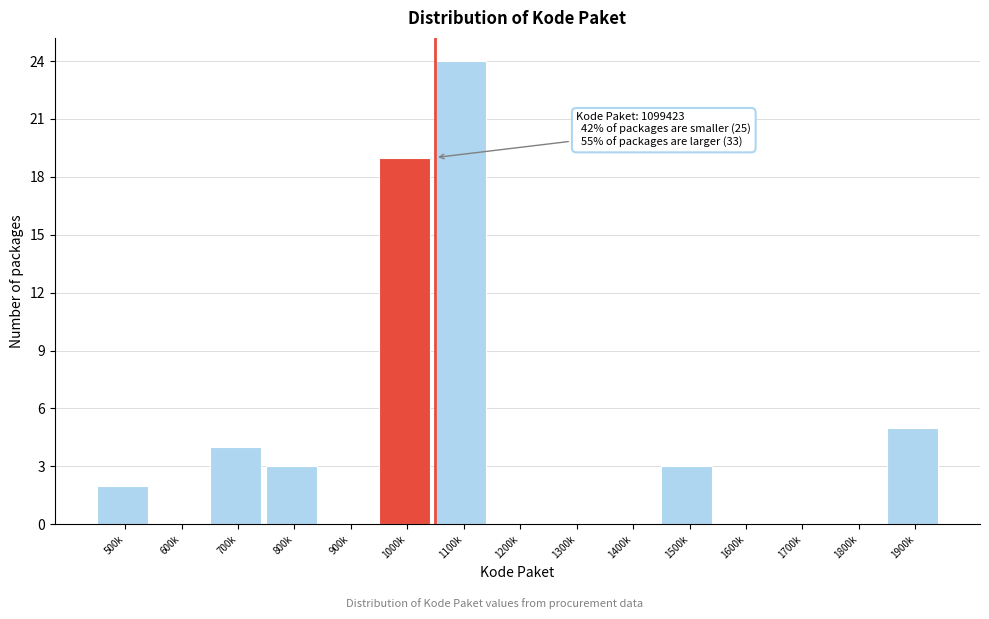

Reading left to right, what are all the values shown in this chart?

500k=2	600k=0	700k=4	800k=3	900k=0	1000k=19	1100k=24	1200k=0	1300k=0	1400k=0	1500k=3	1600k=0	1700k=0	1800k=0	1900k=5